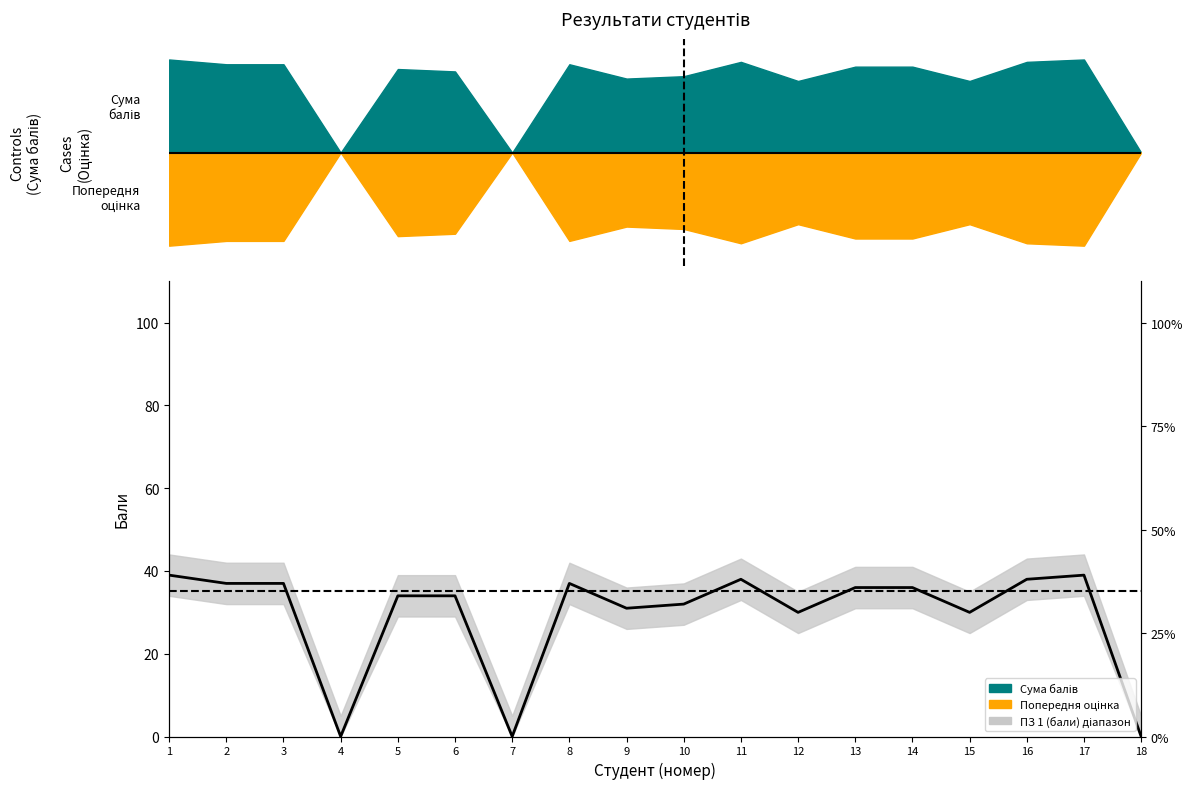

Does the chart have visible grid lines?

No